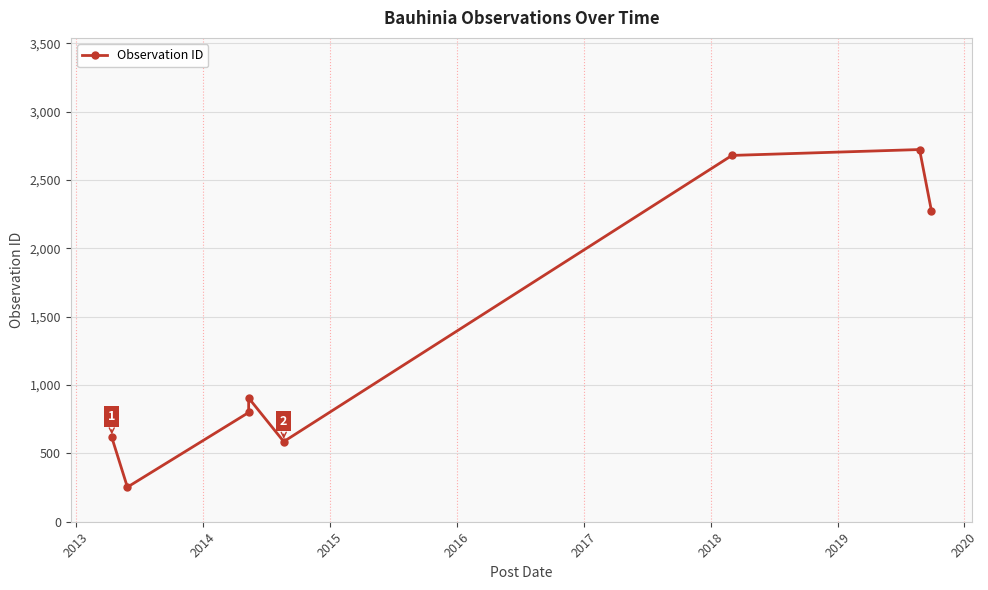

True or false: the data has more than 0 interior local peaks.

True